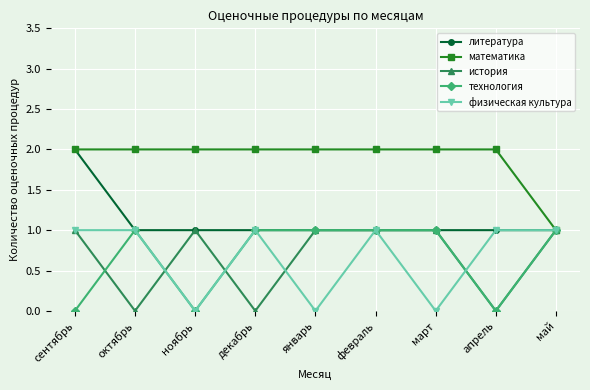

What is the label of the 4th point from the right?

февраль